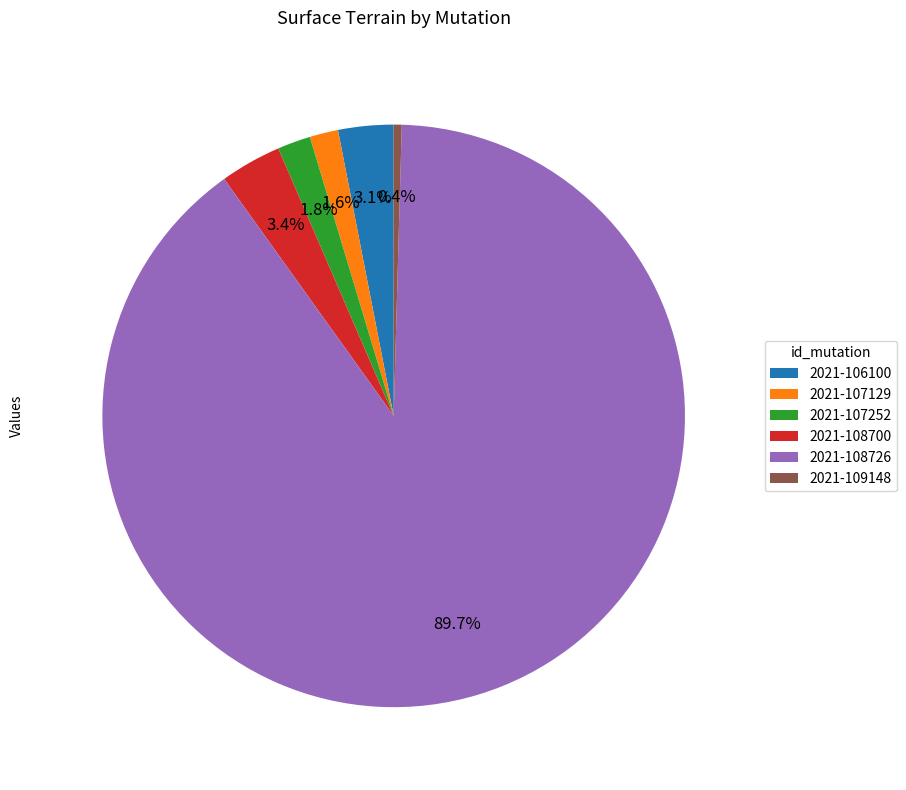

Does 2021-108726 account for over 50% of the chart?

Yes